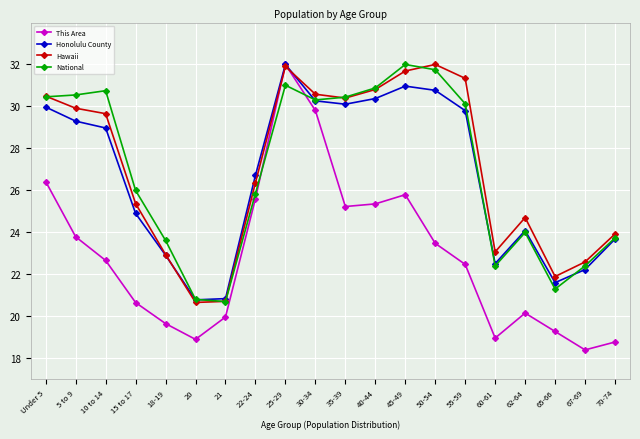

What are all the series names shown in the legend?

This Area, Honolulu County, Hawaii, National